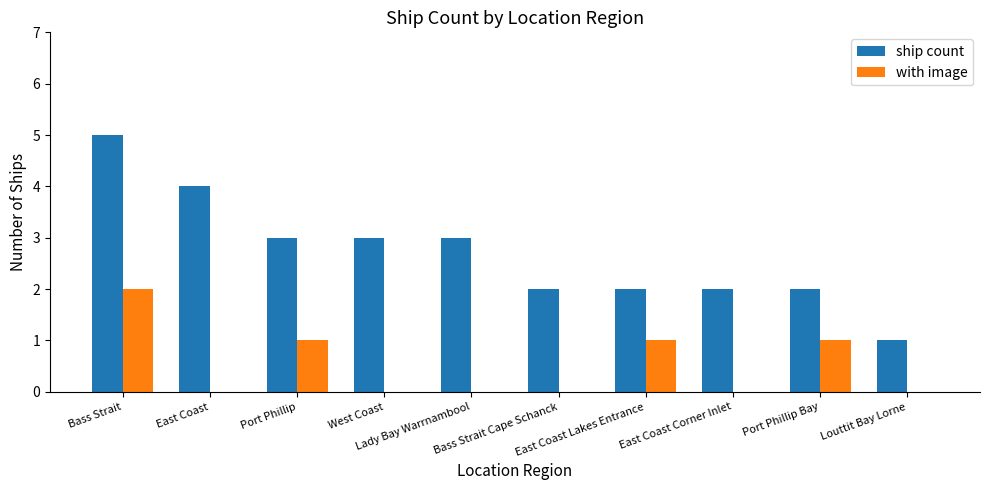

How many distinct data groups are displayed?

2